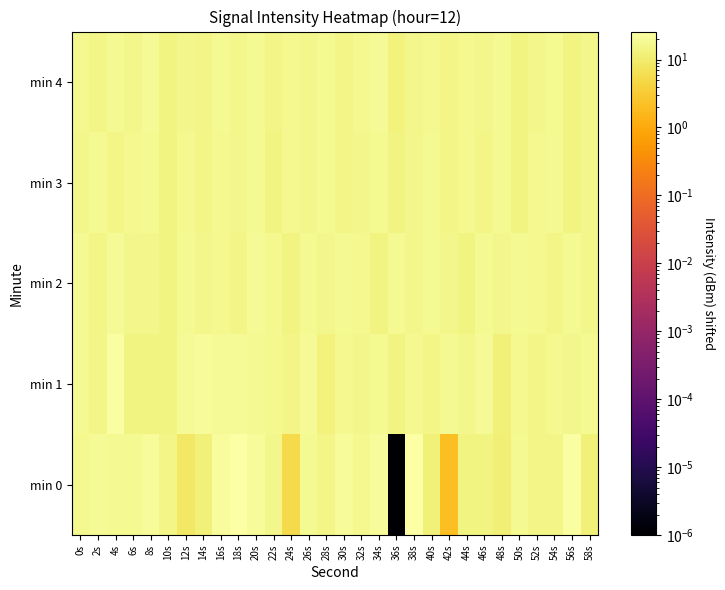

Which category has the lowest value across all series?

36s